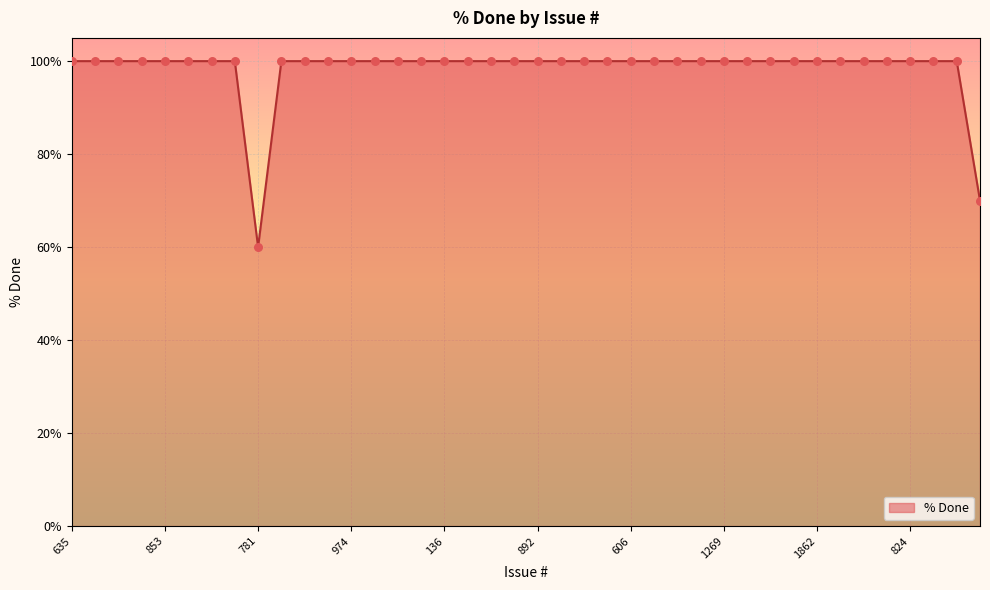

What is the minimum value shown in the chart?

60